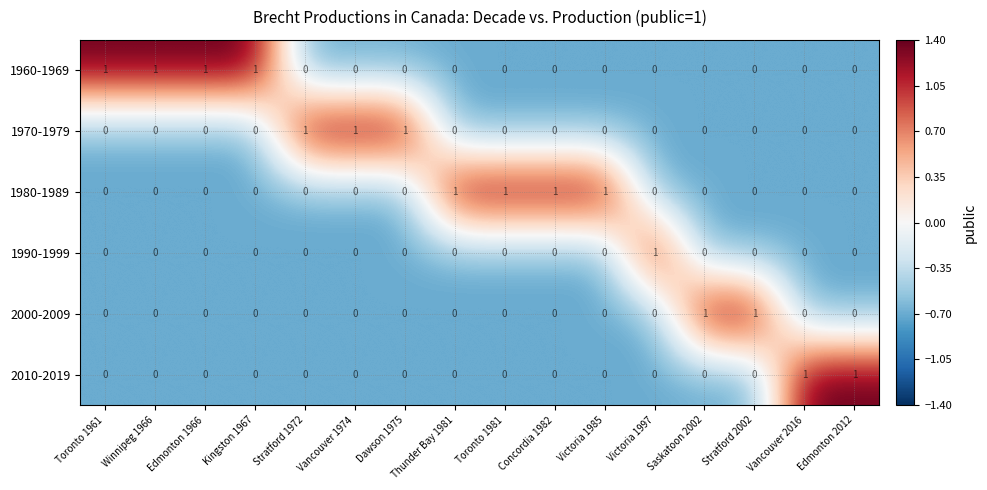

The 1980-1989 series shows 0 at Victoria 1997. True or false?

True